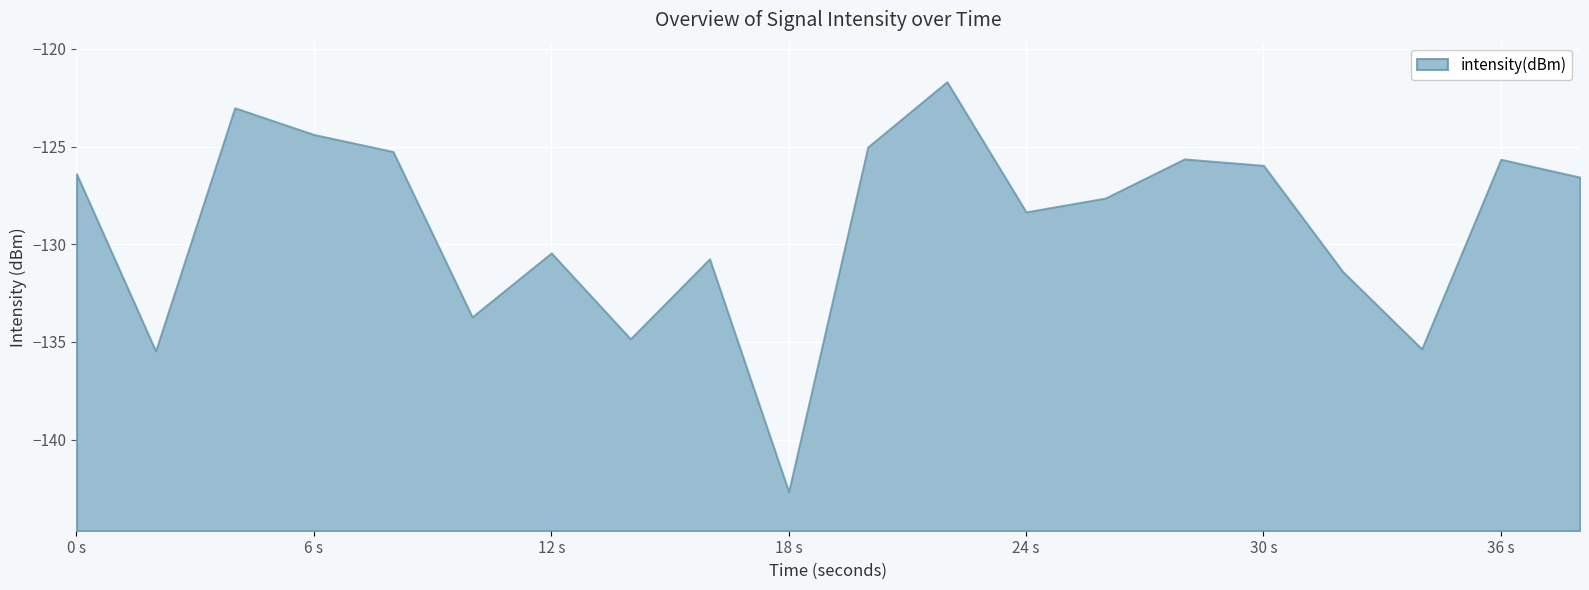

How many values exceed -126?

8